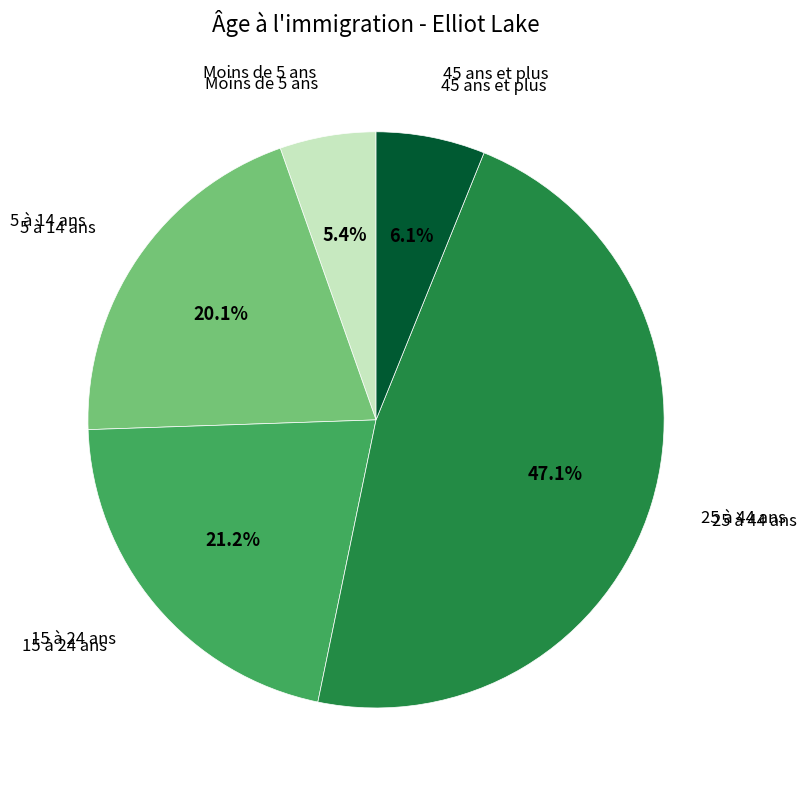

Rank the categories by value from highest to lowest.

25 à 44 ans, 15 à 24 ans, 5 à 14 ans, 45 ans et plus, Moins de 5 ans